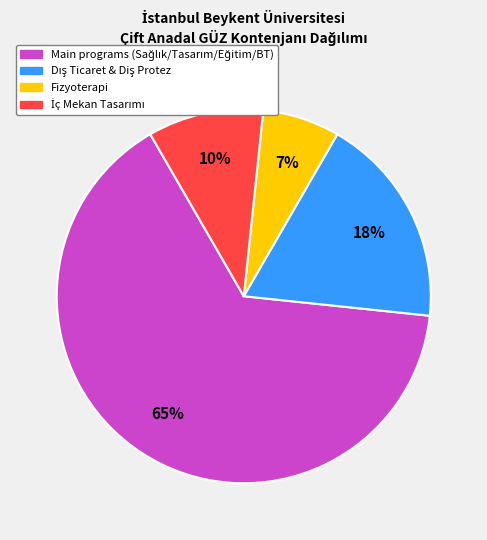

To the nearest percent, what is the difference between the largest and smallest slice percentages?

58%